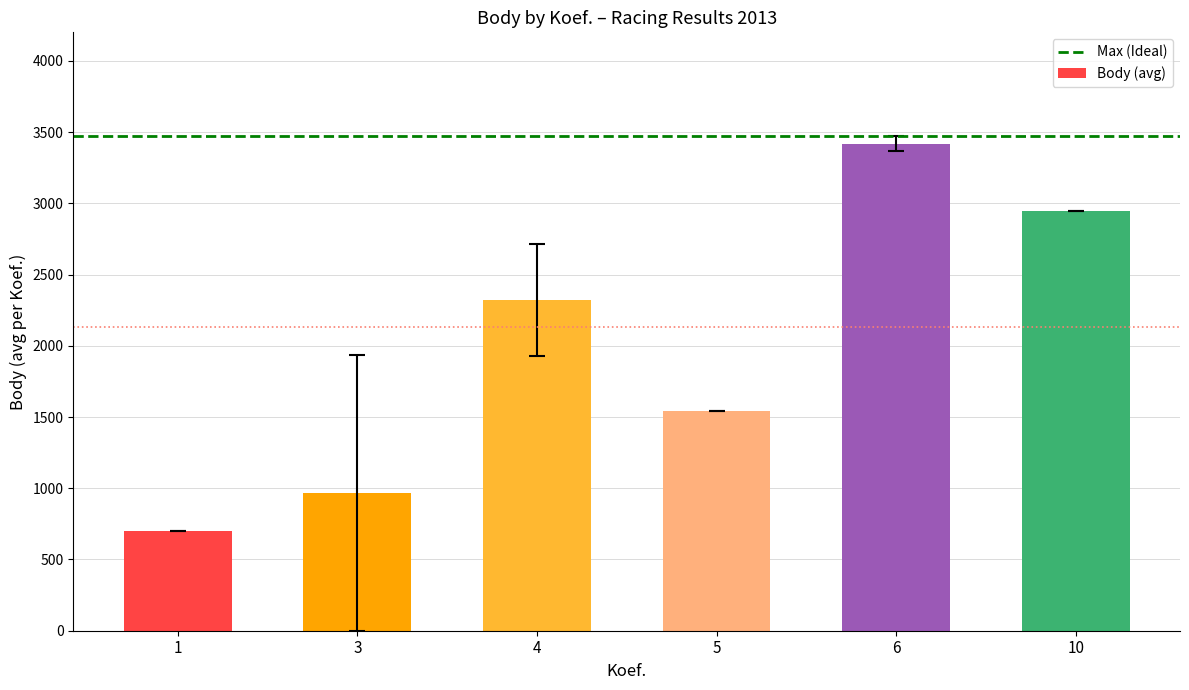

Reading right to left, what are all the values shown in this chart?

10=2948.0	6=3419.5	5=1545.0	4=2321.8	3=967.5	1=703.0